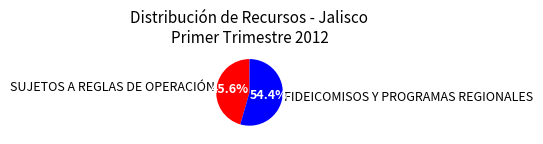

Which has a higher value, SUJETOS A REGLAS DE OPERACIÓN or FIDEICOMISOS Y PROGRAMAS REGIONALES?

FIDEICOMISOS Y PROGRAMAS REGIONALES